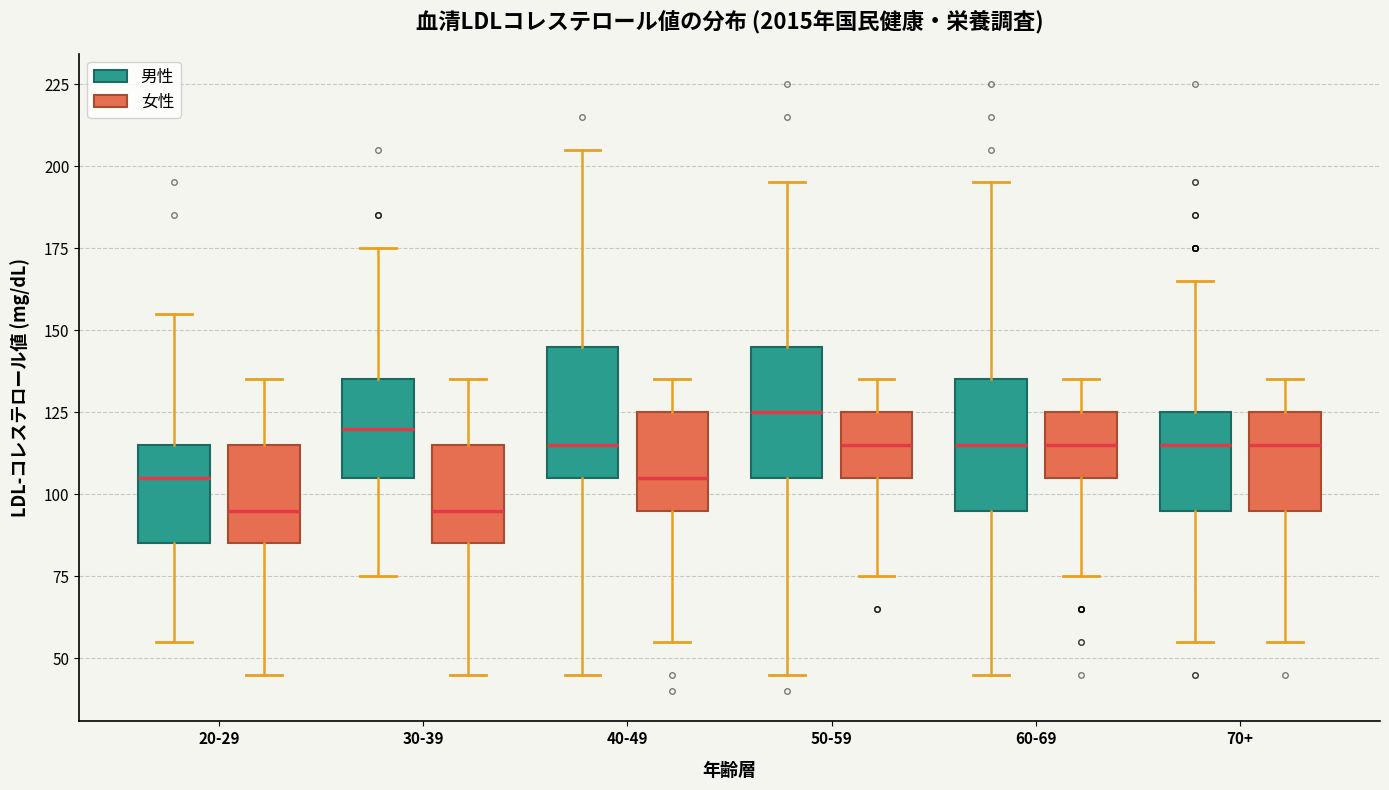

Where does the lower whisker of the box for 60-69 (女性) end on the y-axis? The values are not printed on the chart, so give them approximately, as read against the axis.

75